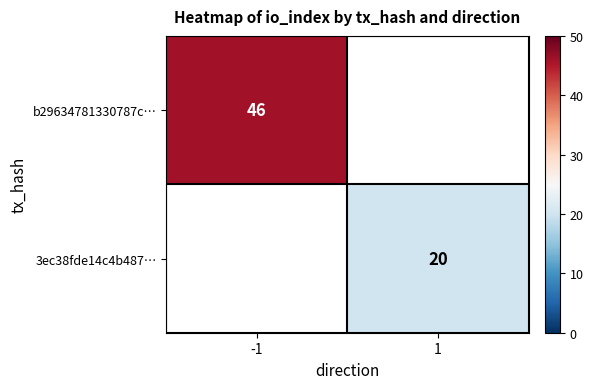

The 3ec38fde14c4b487… series shows 32 at 1. True or false?

False